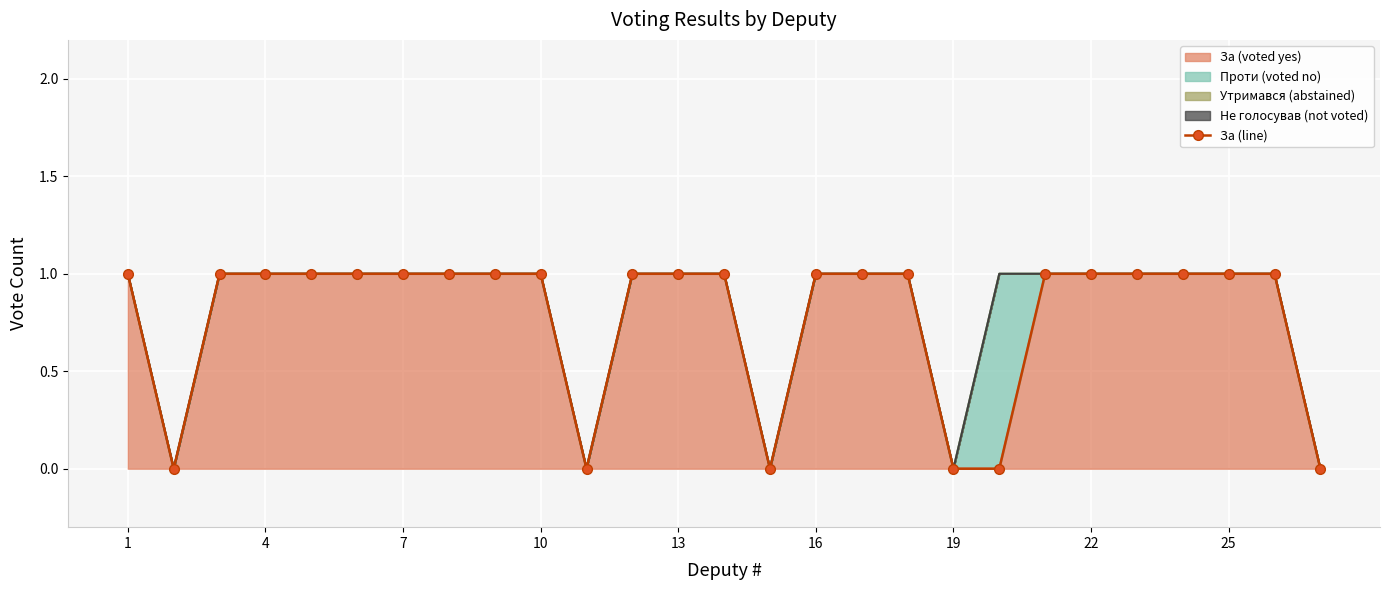

Is it true that За (voted yes) equals 0 at 16?

False